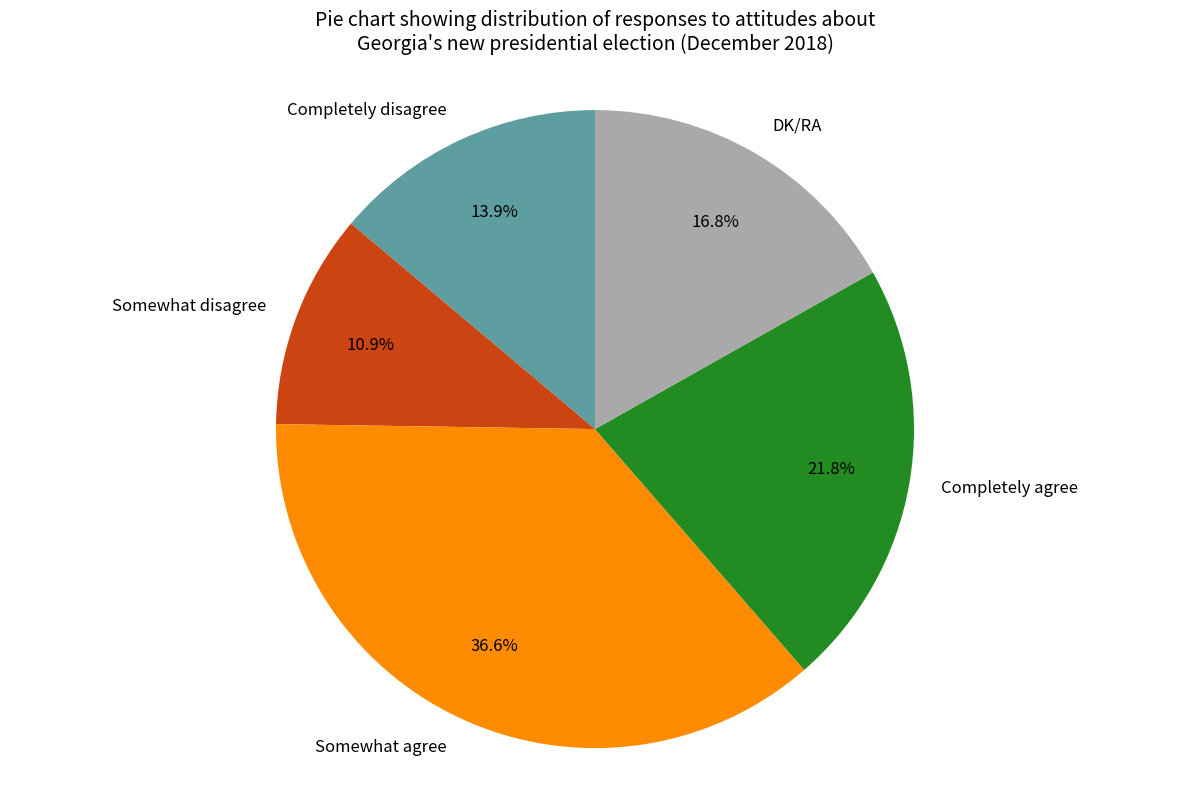

The Somewhat disagree slice represents 1% of the pie. True or false?

False